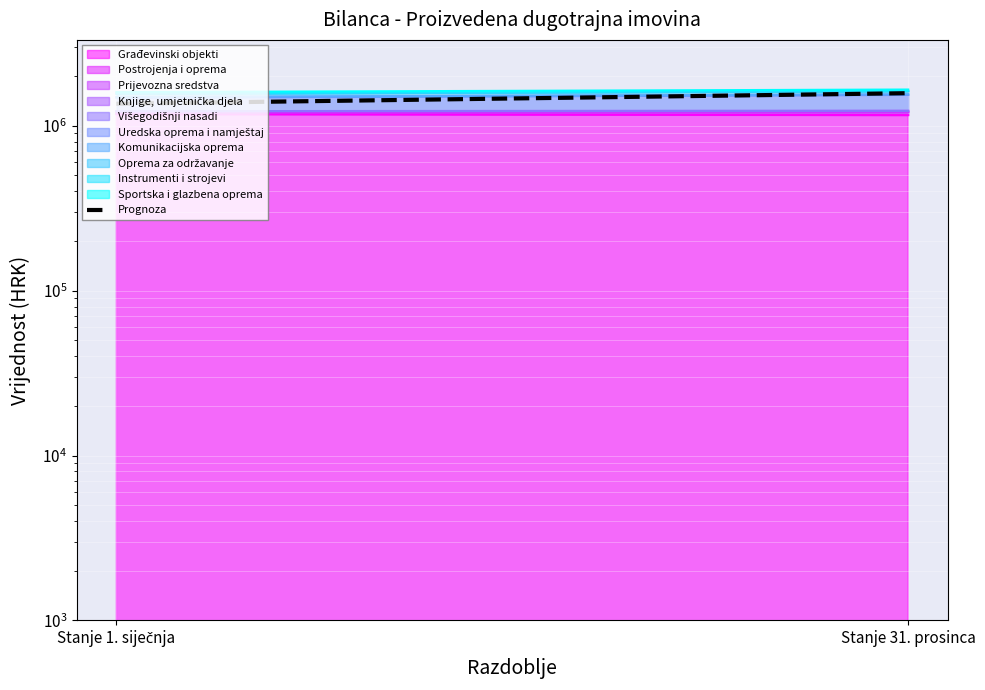

Reading right to left, list all the values displayed in this chart.

1577339.6	1360880.5